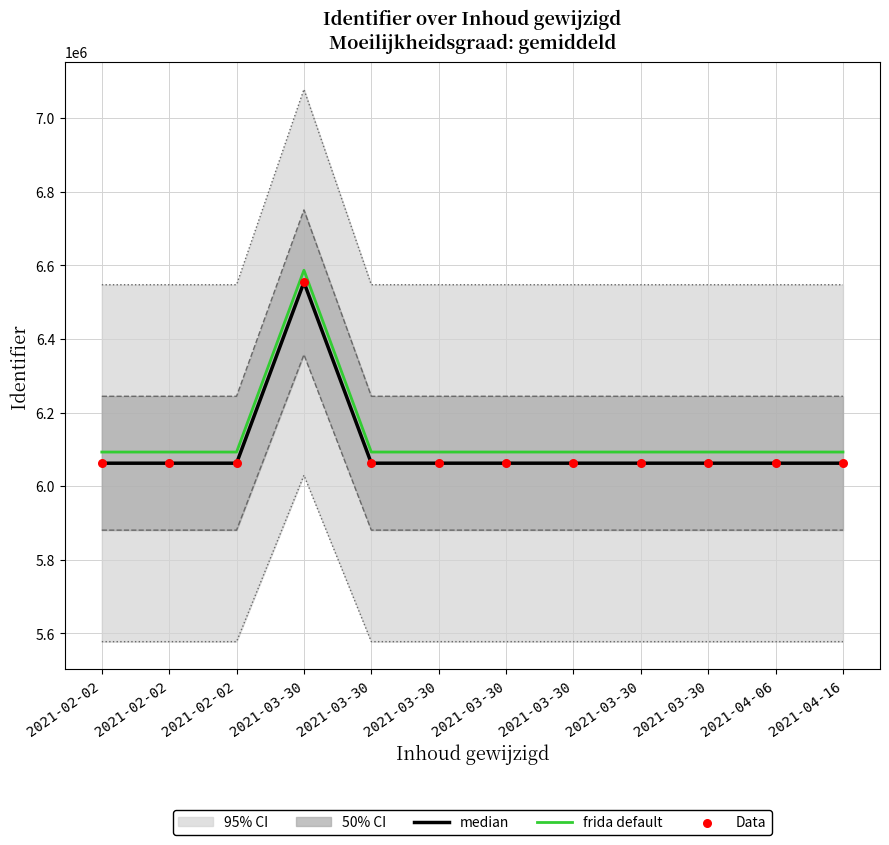

Which series has the largest total across all categories?

frida default